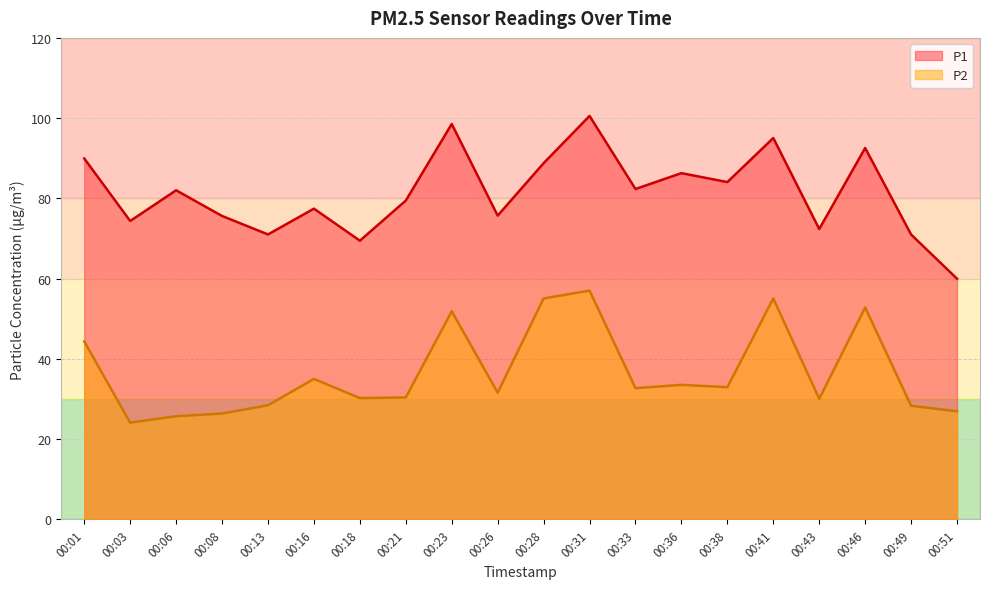

What is the minimum value shown in the chart?

24.1